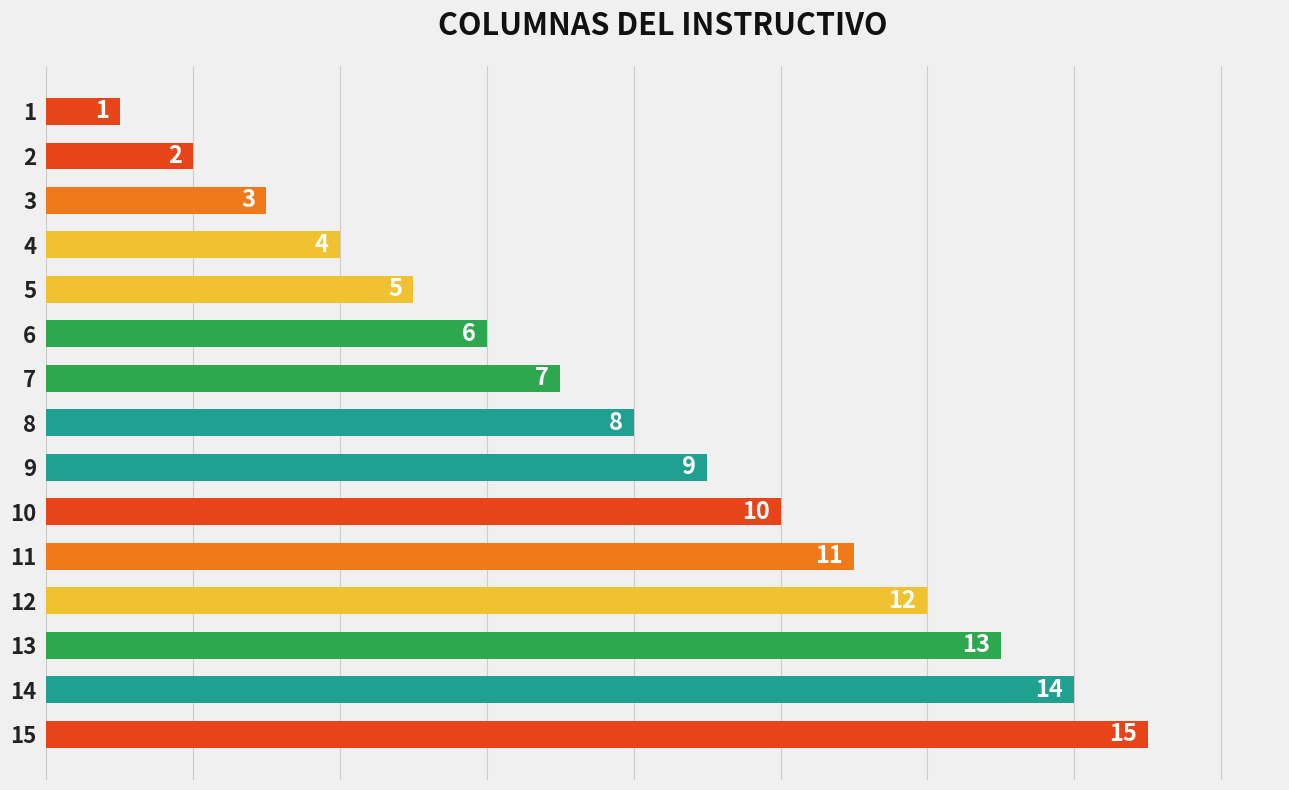

Reading bottom to top, extract all data points from this chart.

15=15	14=14	13=13	12=12	11=11	10=10	9=9	8=8	7=7	6=6	5=5	4=4	3=3	2=2	1=1